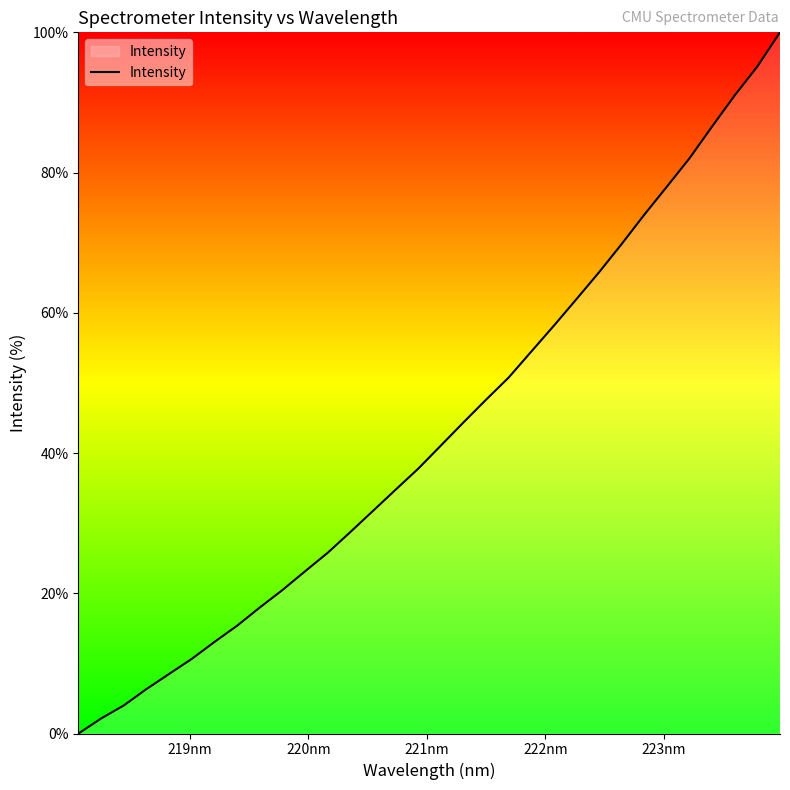

How many lines are shown in the chart?

1